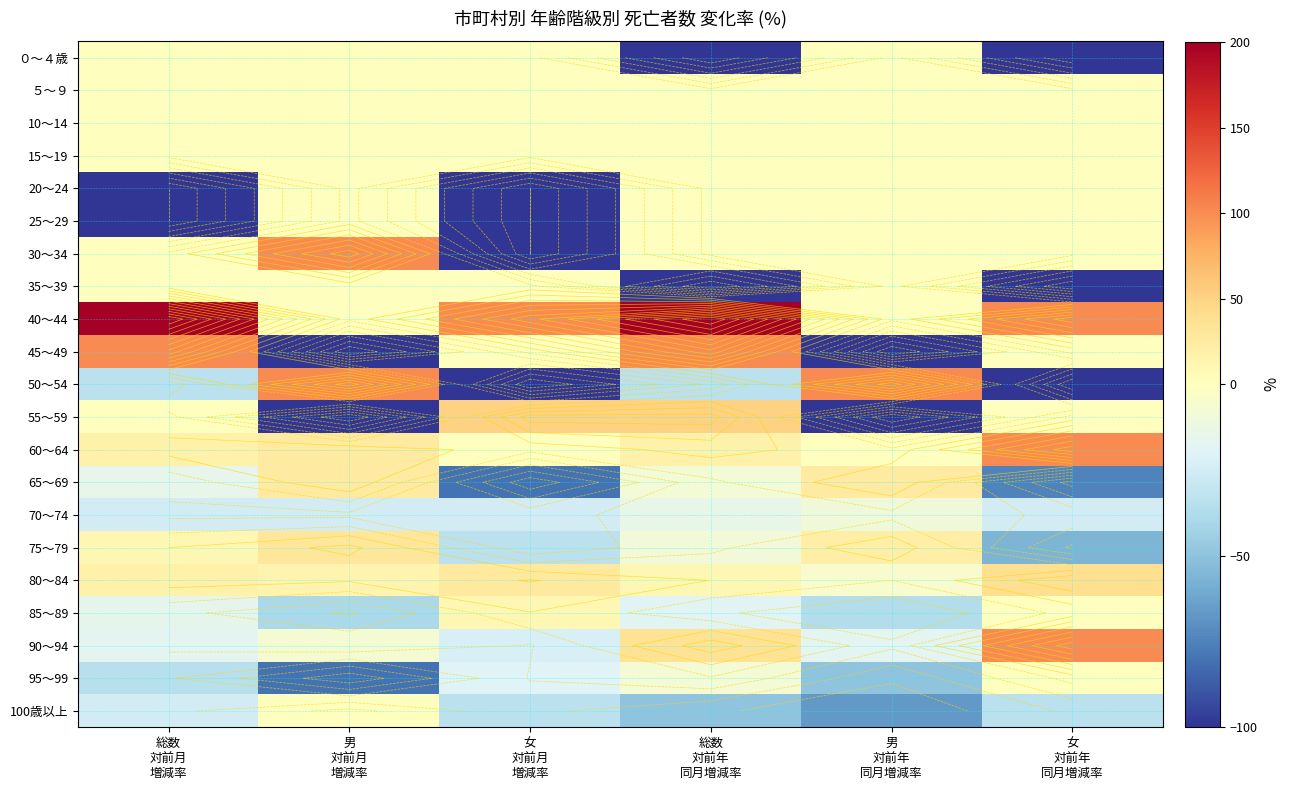

Is the value of 10～14 at 男 対前年 同月増減率 greater than the value of 65～69 at 総数 対前年 同月増減率?

Yes